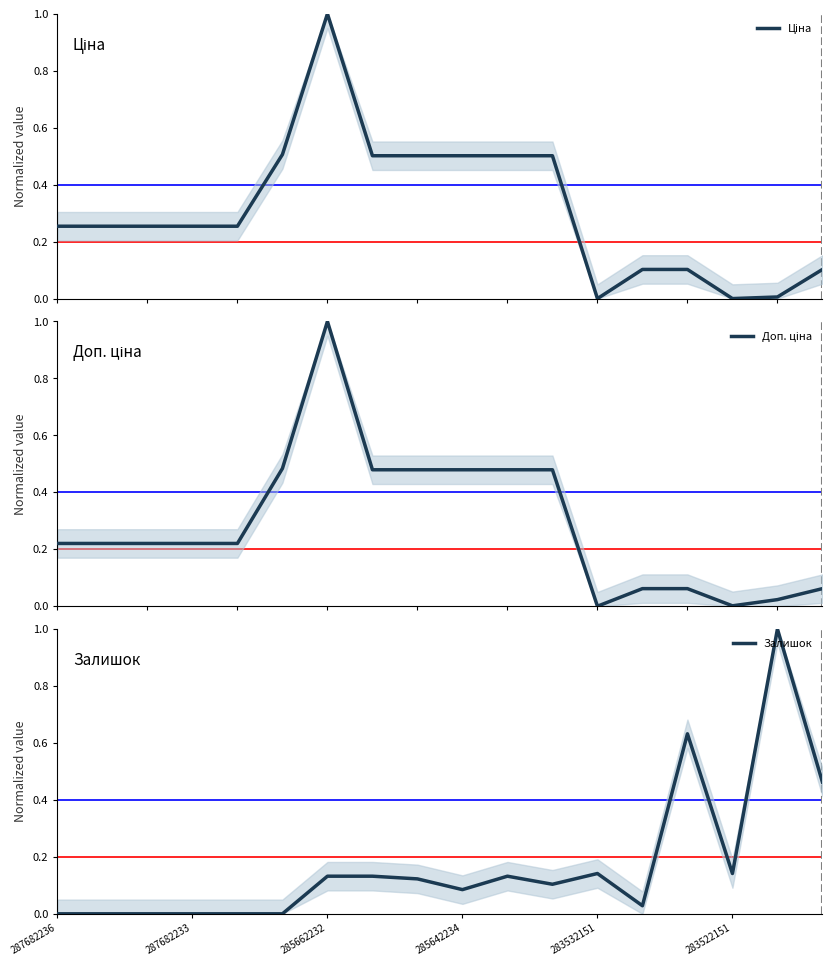

Read the Доп. ціна value at 8.

0.5